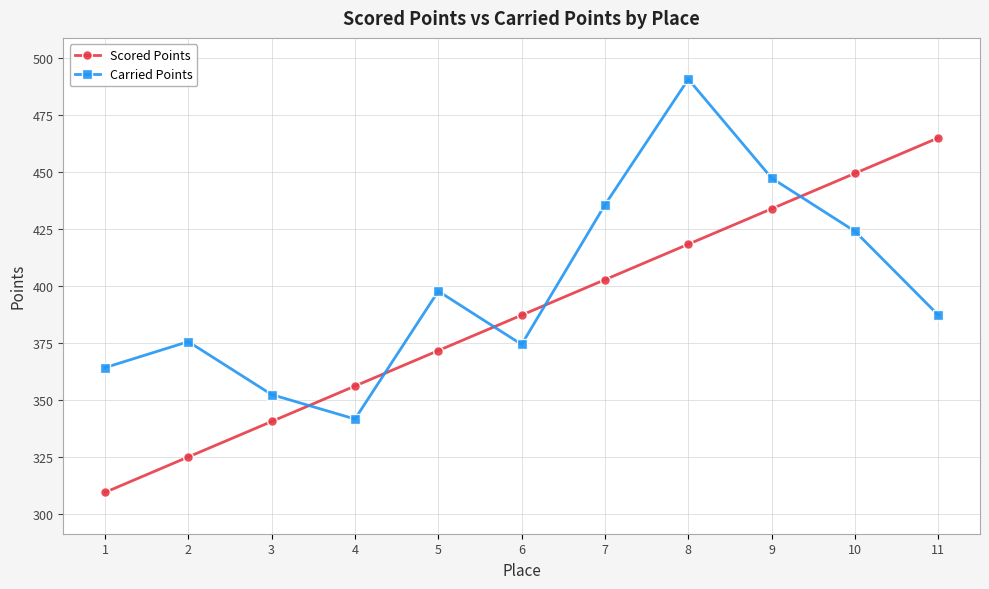

Between which two adjacent categories do Carried Points and Scored Points first intersect?

3 and 4